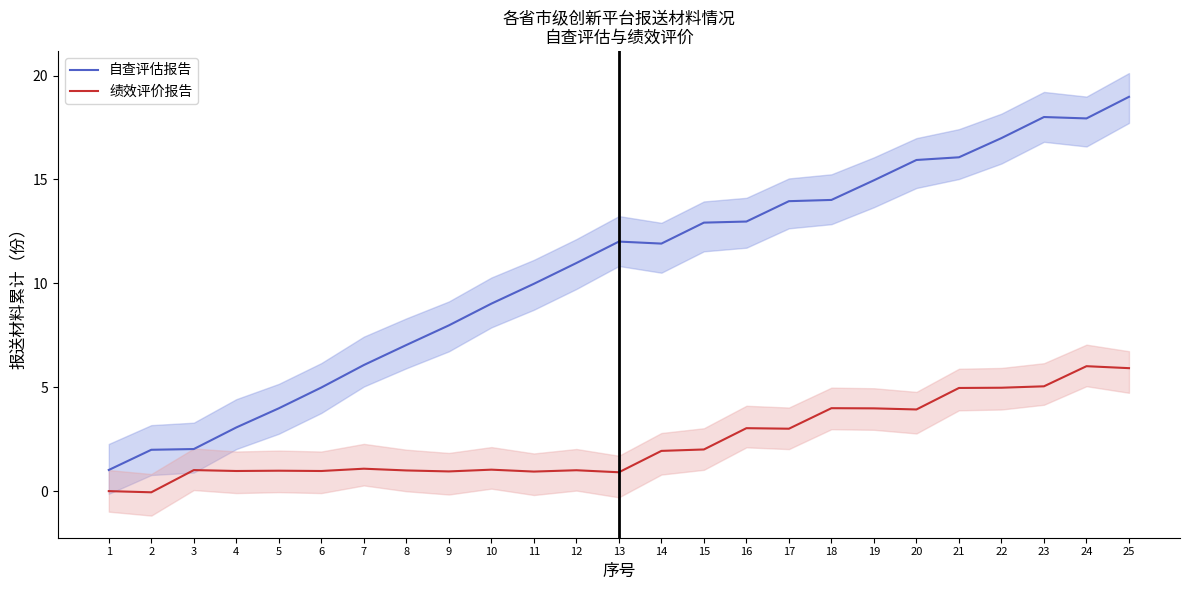

Is it true that 自查评估报告 equals 14.0 at 17?

True